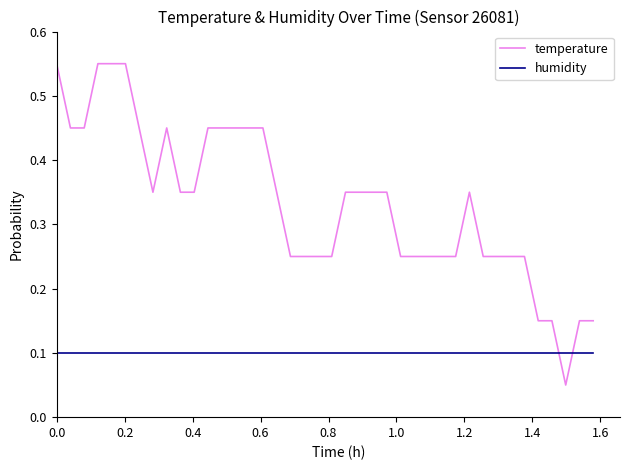

Which series has the largest total across all categories?

temperature